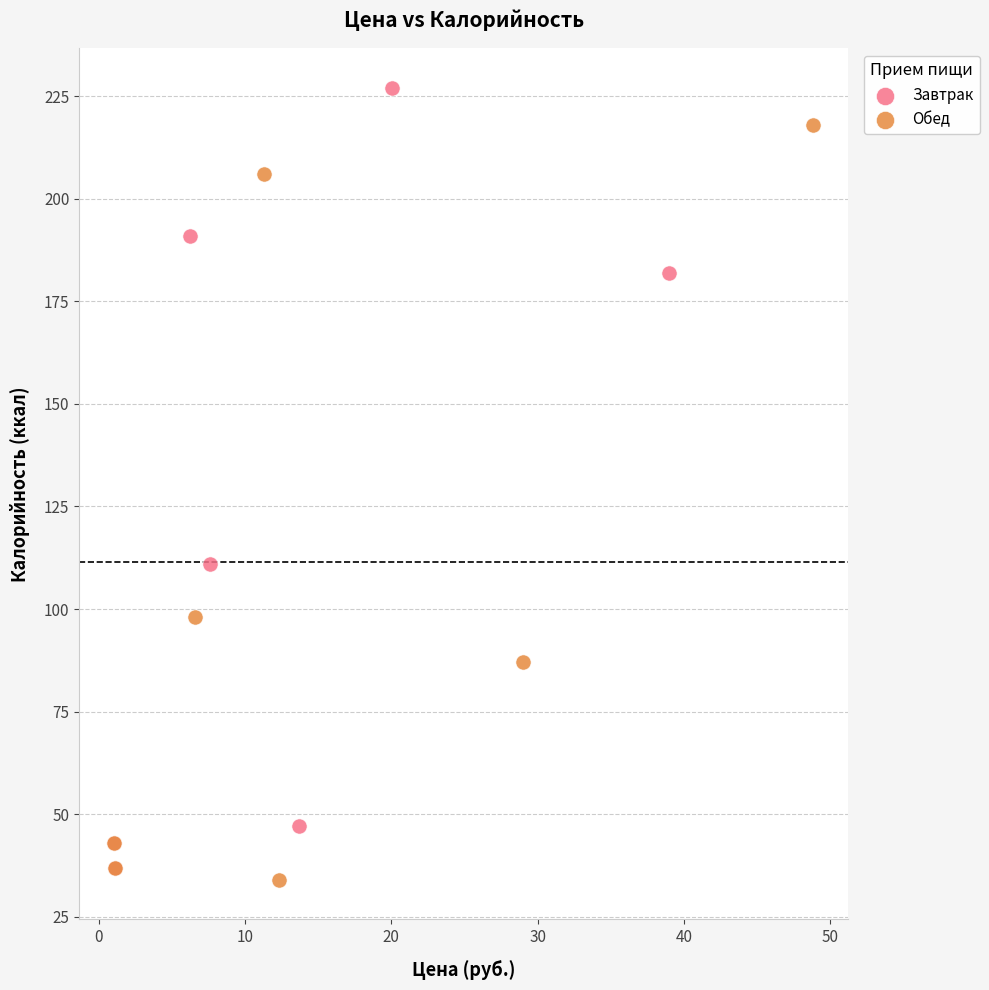

Which series reaches the maximum Y coordinate?

Завтрак